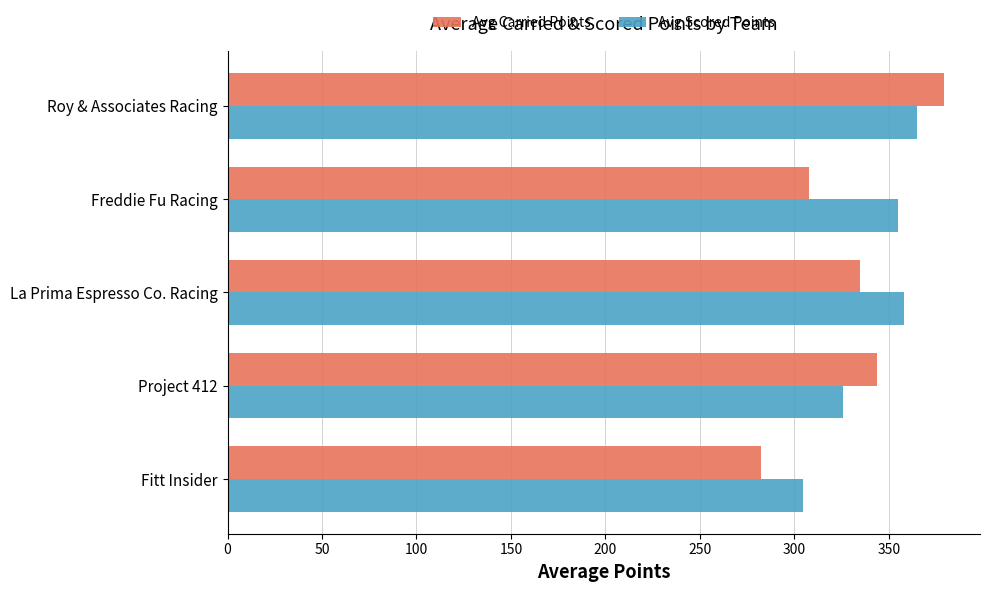

What is the difference between the highest and lowest values at Roy & Associates Racing?

14.5